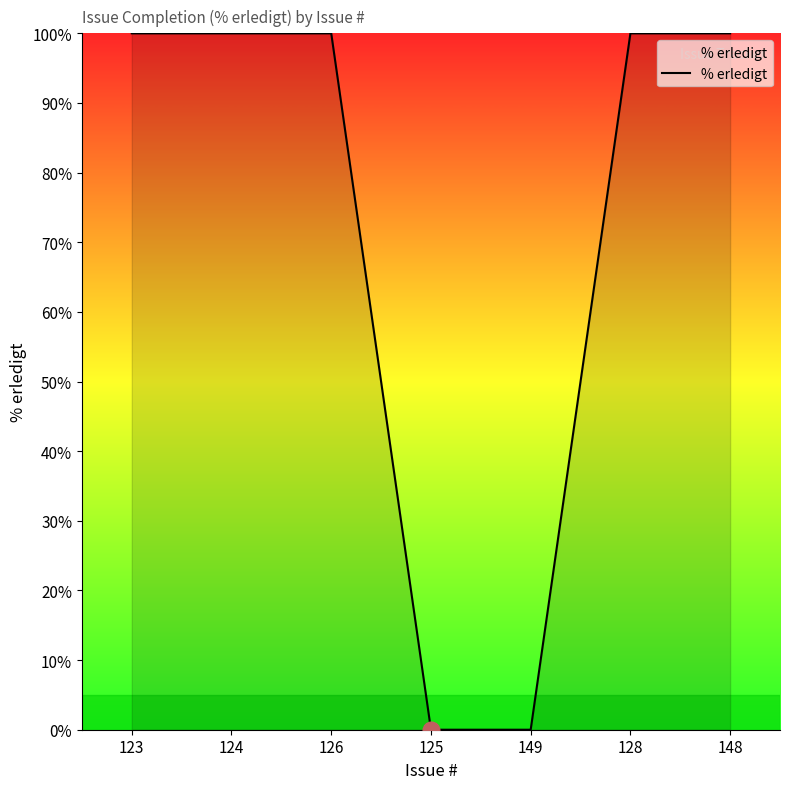

The chart shows a value of -55 at 149. True or false?

False